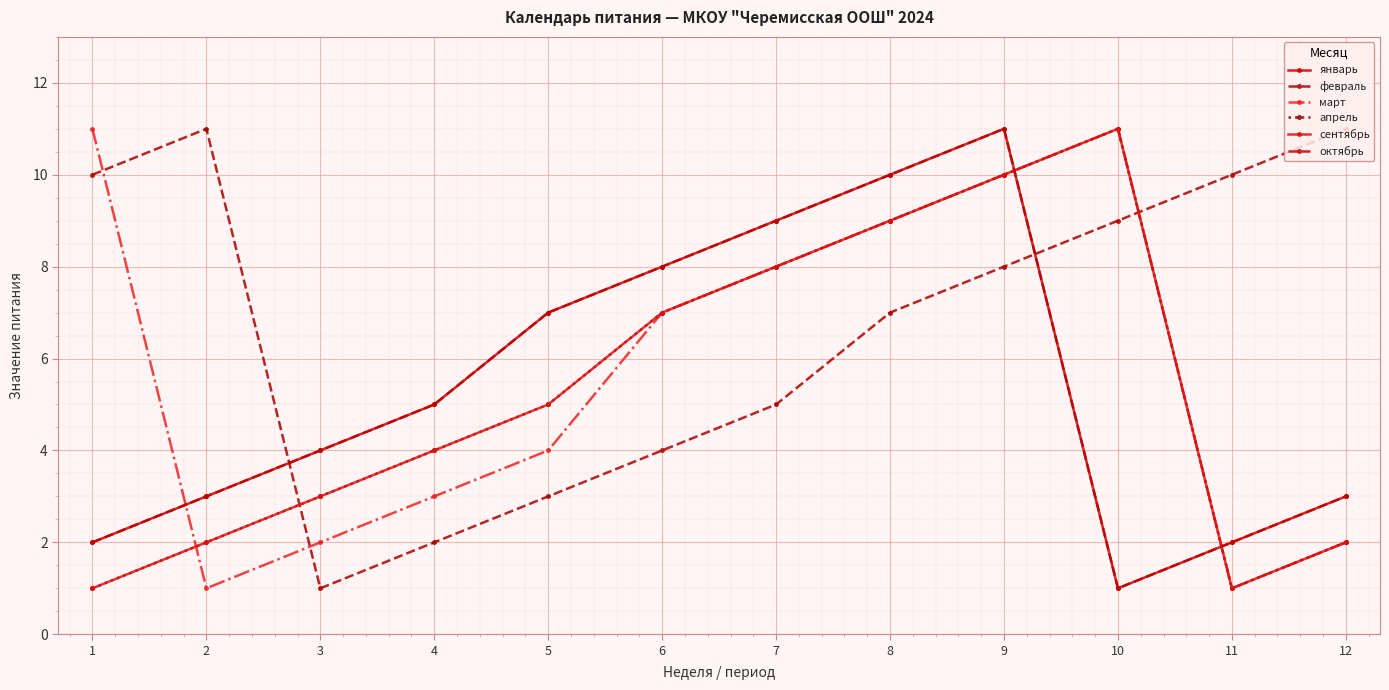

Does the chart have visible grid lines?

Yes